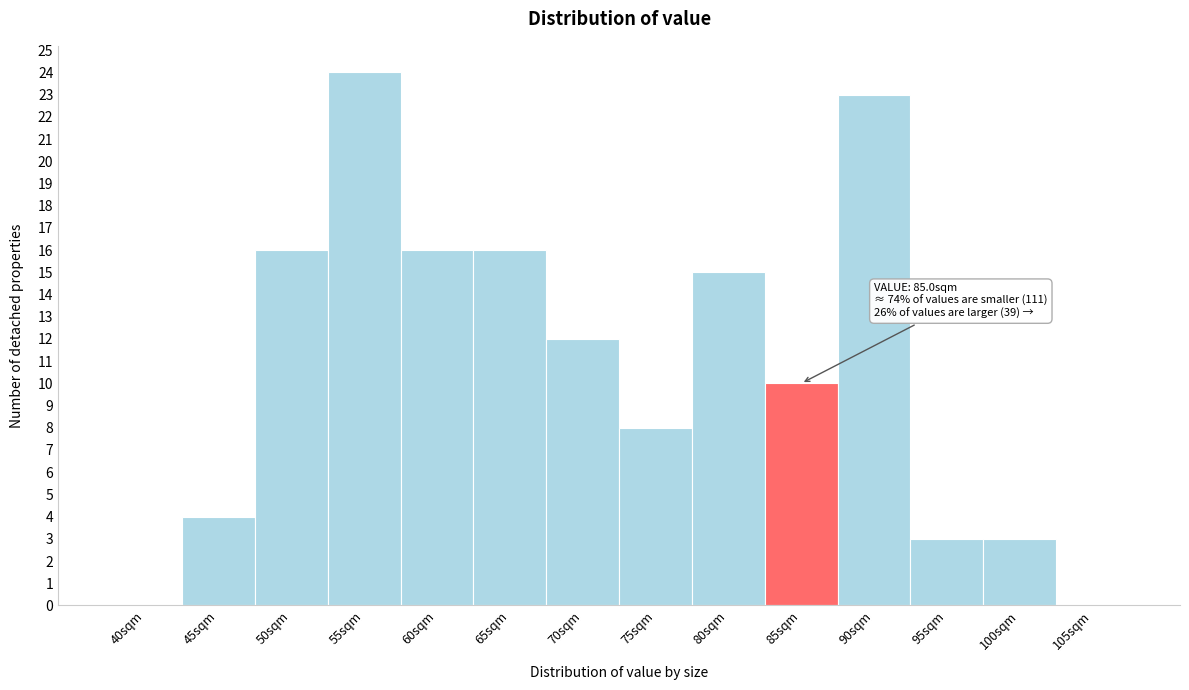

Reading left to right, transcribe all the data shown in this chart.

40sqm=0	45sqm=4	50sqm=16	55sqm=24	60sqm=16	65sqm=16	70sqm=12	75sqm=8	80sqm=15	85sqm=10	90sqm=23	95sqm=3	100sqm=3	105sqm=0